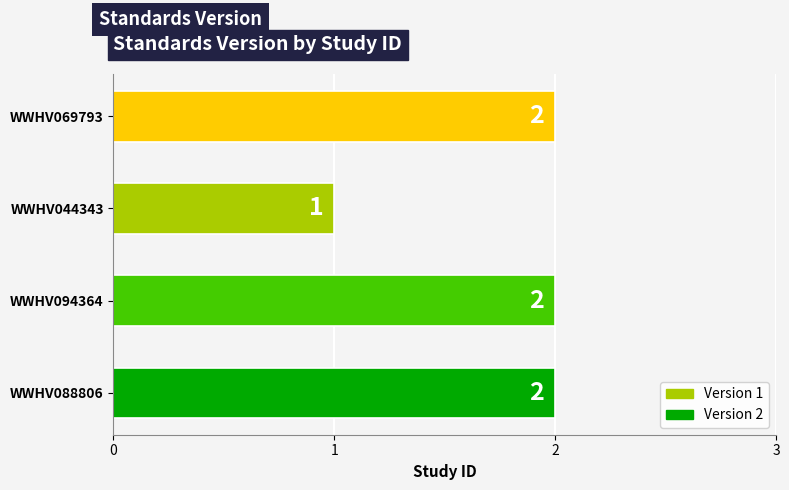

What is the difference between the maximum and minimum values?

1